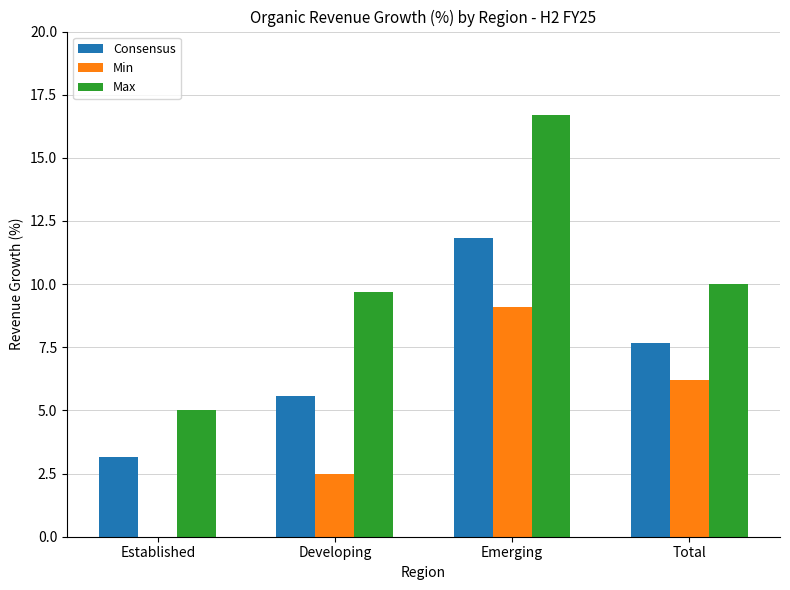

Reading left to right, what are all the values shown in this chart?

Consensus: Established=3.2	Developing=5.6	Emerging=11.8	Total=7.7
Min: Established=0.0	Developing=2.5	Emerging=9.1	Total=6.2
Max: Established=5.0	Developing=9.7	Emerging=16.7	Total=10.0